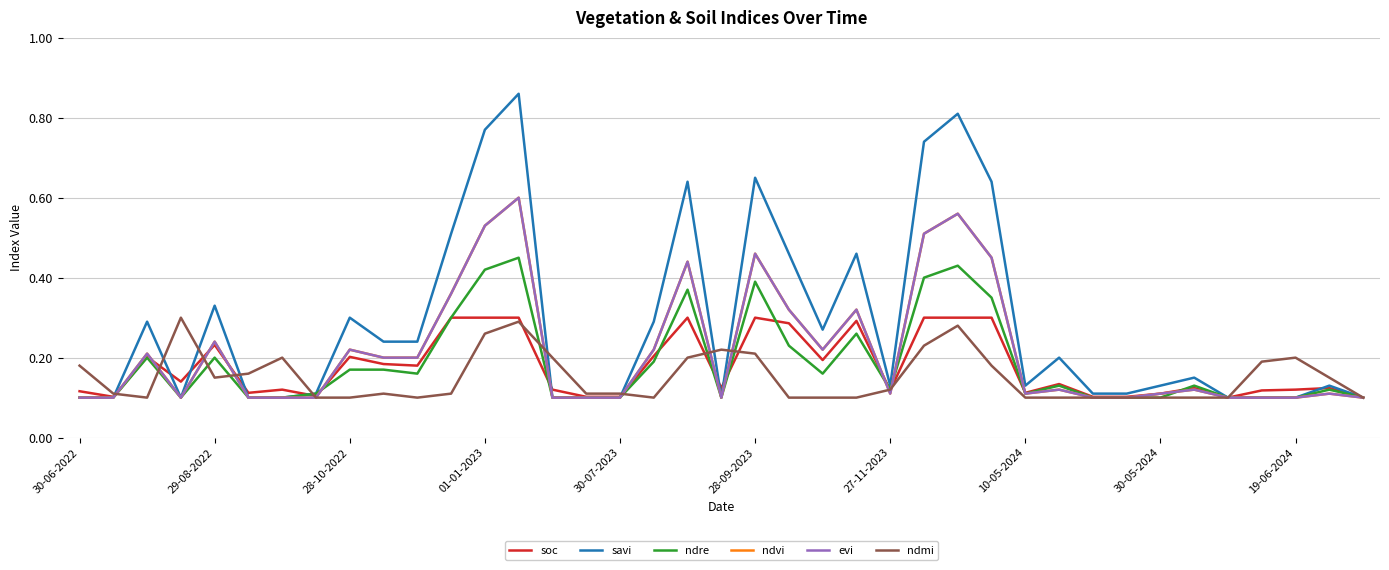

Does the chart display data point markers on the line(s)?

No